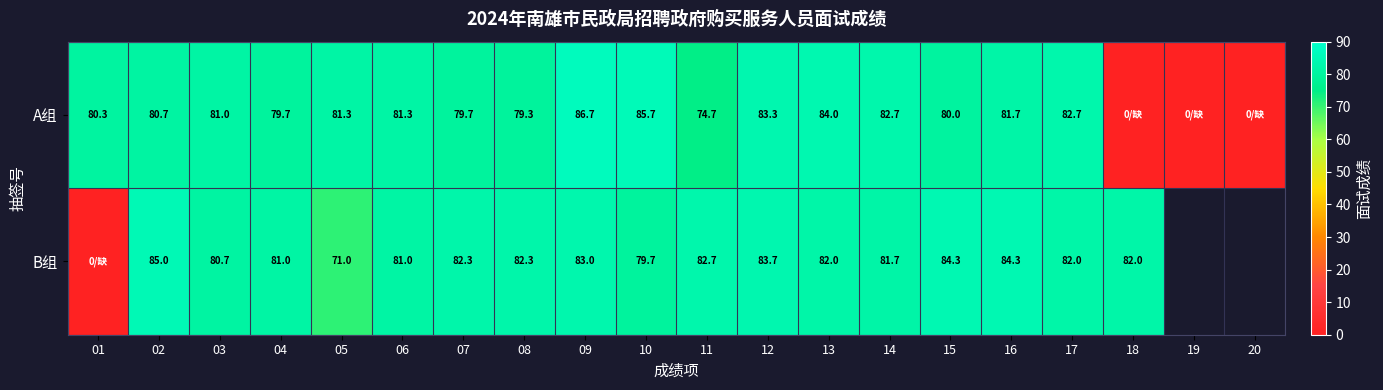

What is the difference between the highest and lowest values at 04?

1.3